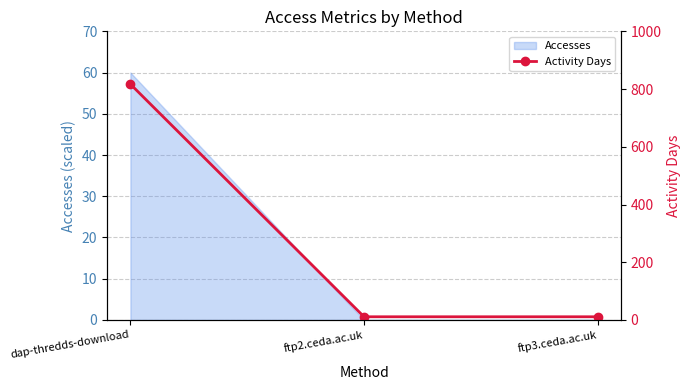

How many values exceed 11?

1